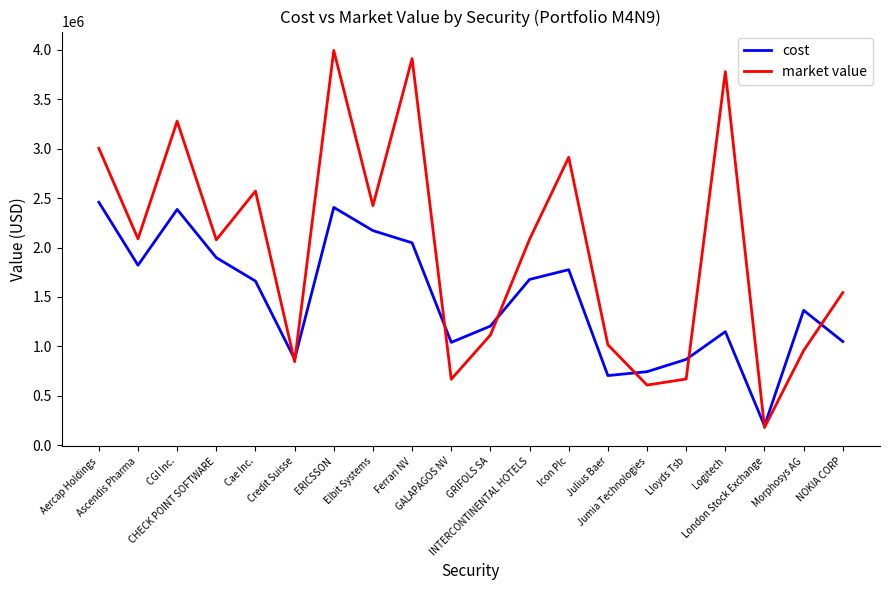

What is the total value across all series at CGI Inc.?

5664403.2